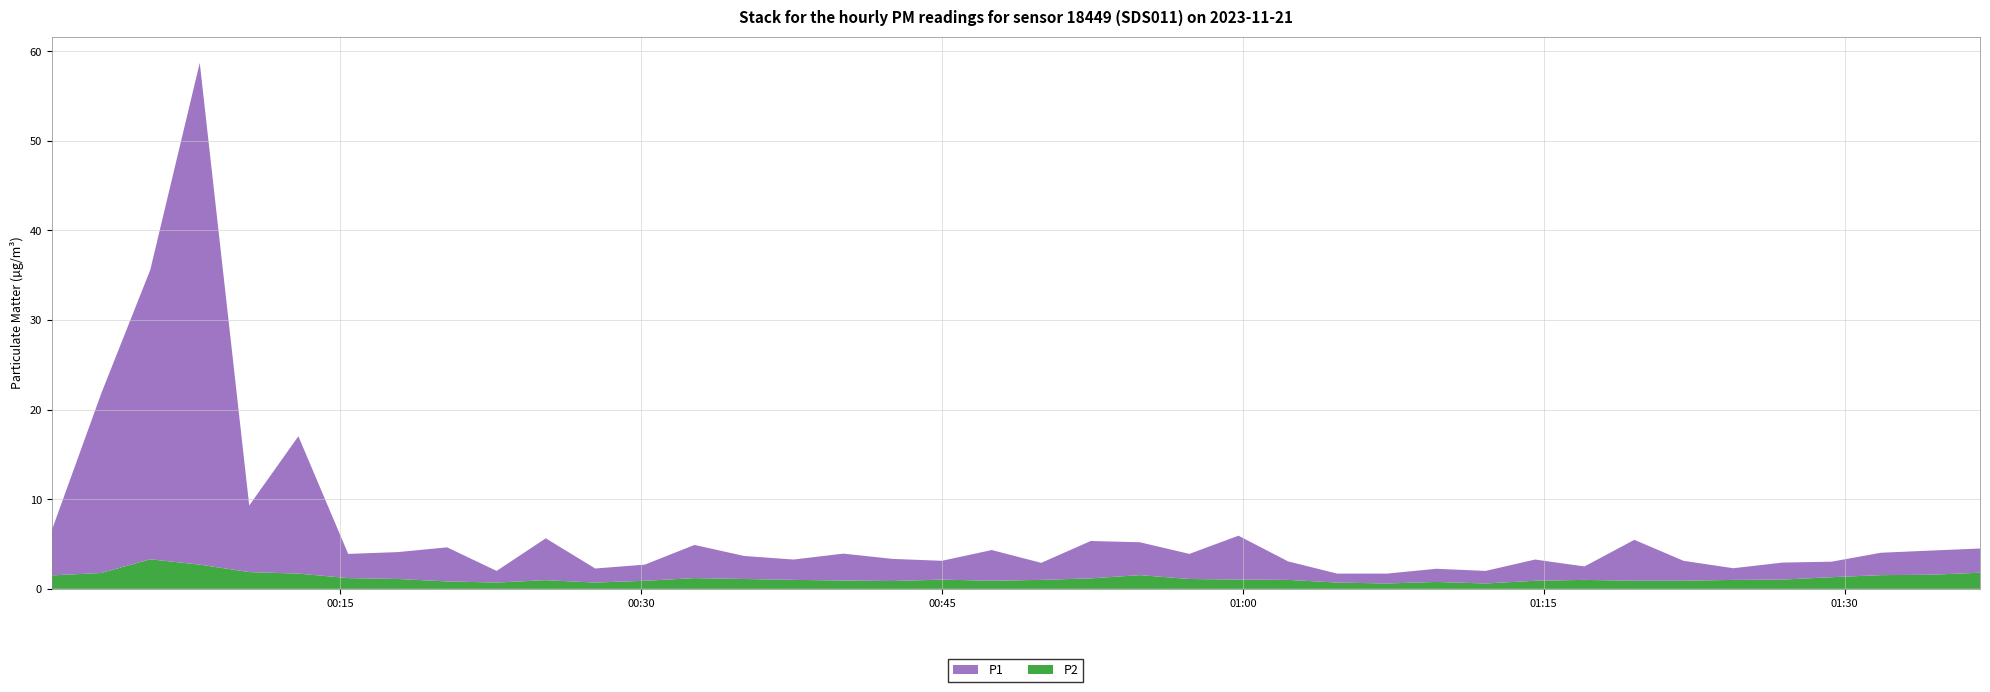

Reading left to right, list all the values displayed in this chart.

P1: 5.0	20.0	32.3	56.0	7.4	15.3	2.7	3.0	3.8	1.3	4.7	1.6	1.8	3.7	2.6	2.3	3.0	2.5	2.1	3.4	1.9	4.2	3.7	2.8	4.9	2.1	1.0	1.1	1.5	1.4	2.4	1.5	4.6	2.2	1.3	1.9	1.7	2.5	2.7	2.7
P2: 1.5	1.8	3.3	2.7	1.9	1.7	1.2	1.1	0.8	0.7	1.0	0.7	0.9	1.2	1.1	1.0	0.9	0.9	1.0	0.9	1.0	1.2	1.5	1.1	1.0	1.0	0.7	0.6	0.8	0.6	0.9	1.0	0.9	0.9	1.0	1.0	1.3	1.5	1.6	1.8